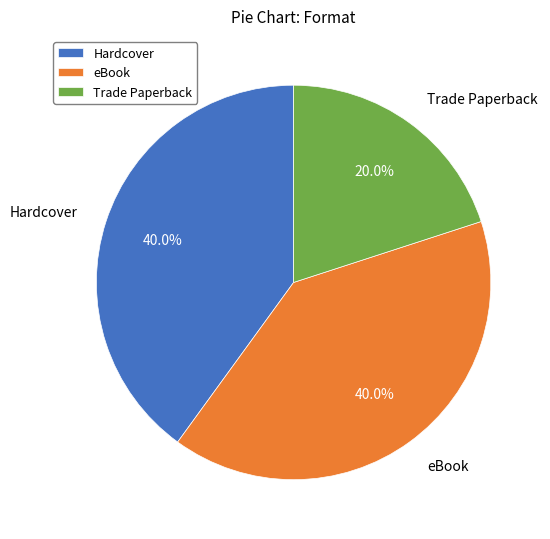

Between Trade Paperback and eBook, which is larger?

eBook